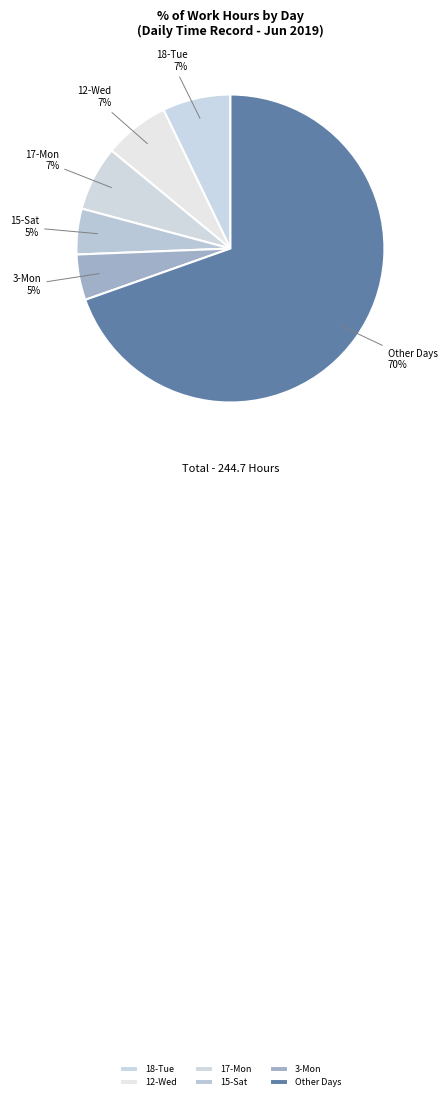

To the nearest percent, what percentage of the pie is 3-Mon?

5%